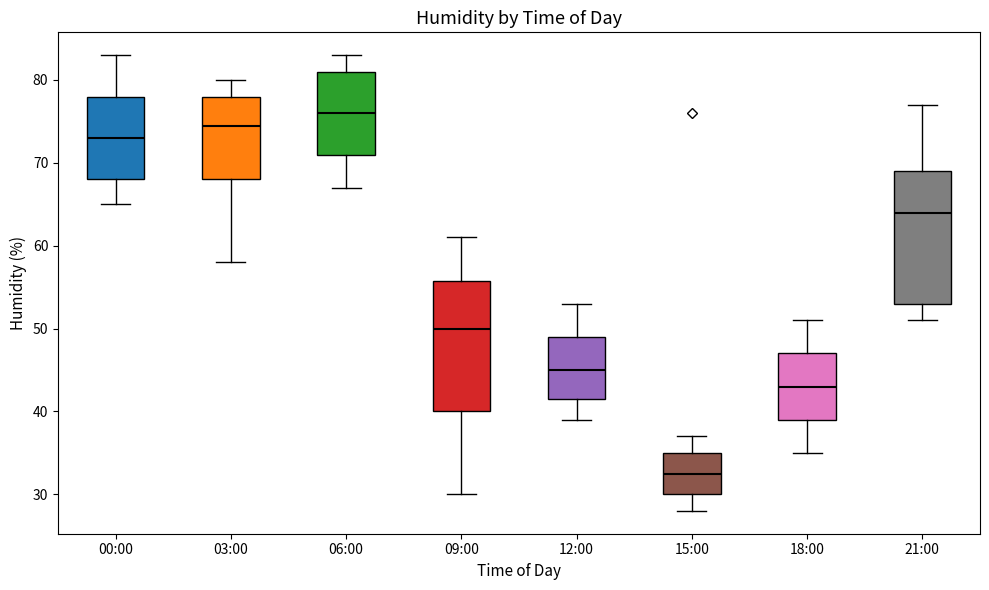

Which box's median line is the highest?

06:00